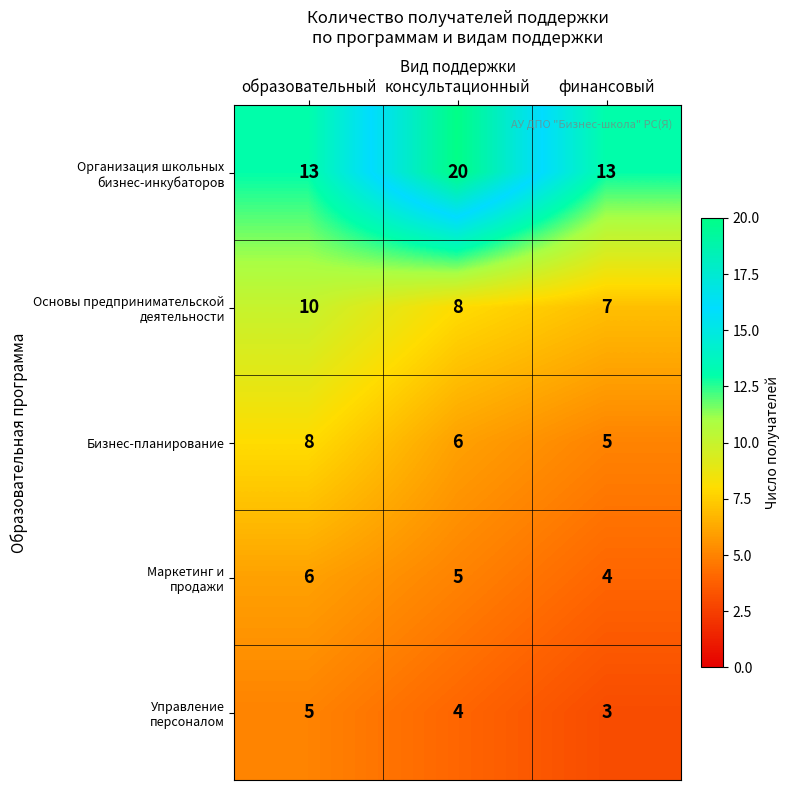

What is the sum of all Бизнес-планирование values?

19